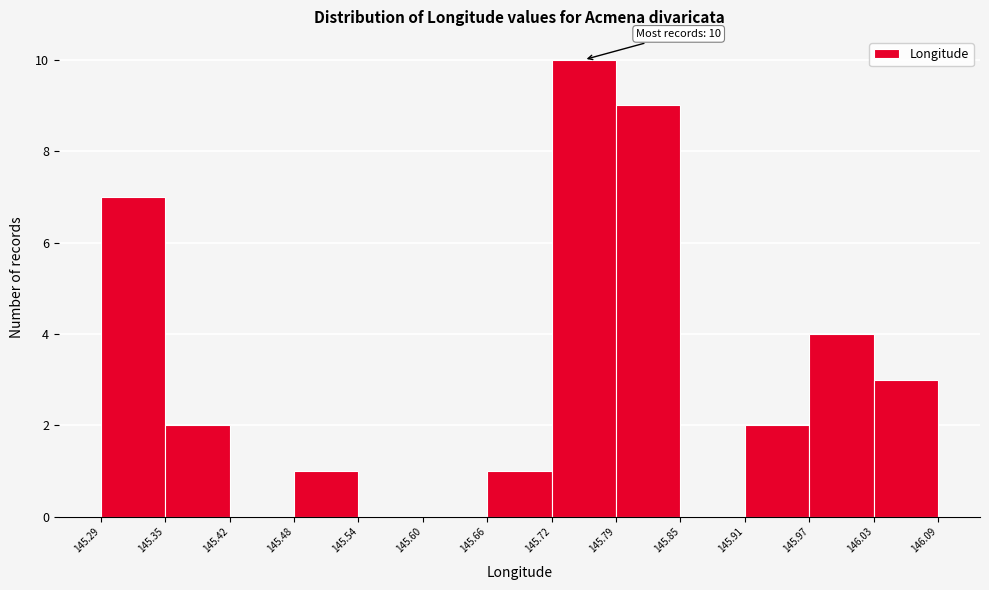

Over which range of the x-axis is the bar tallest?

145.72 to 145.79